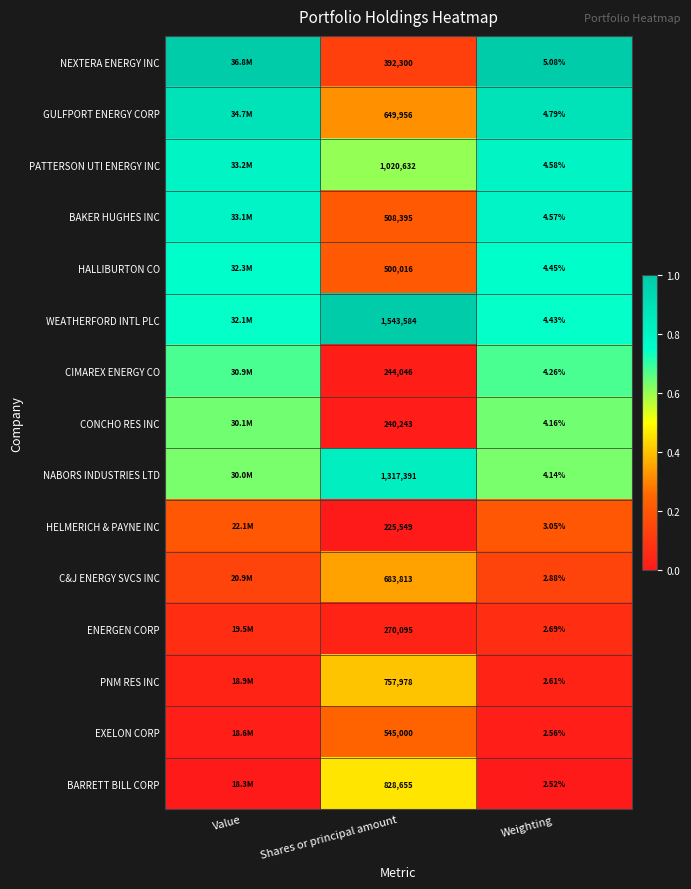

At Weighting, list the series in order from largest to smallest.

NEXTERA ENERGY INC, GULFPORT ENERGY CORP, PATTERSON UTI ENERGY INC, BAKER HUGHES INC, HALLIBURTON CO, WEATHERFORD INTL PLC, CIMAREX ENERGY CO, CONCHO RES INC, NABORS INDUSTRIES LTD, HELMERICH & PAYNE INC, C&J ENERGY SVCS INC, ENERGEN CORP, PNM RES INC, EXELON CORP, BARRETT BILL CORP